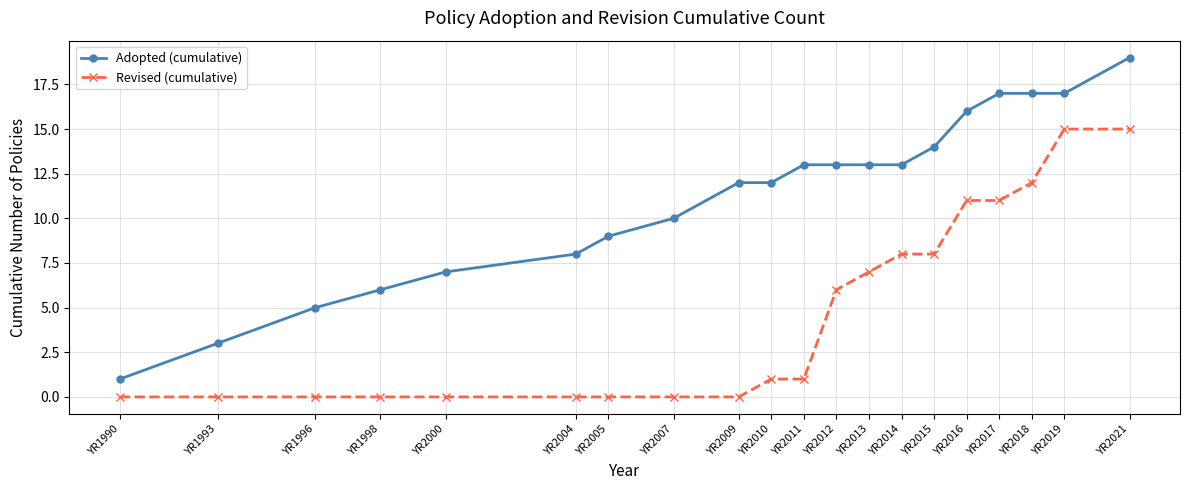

The Revised (cumulative) series shows 1 at YR2010. True or false?

True